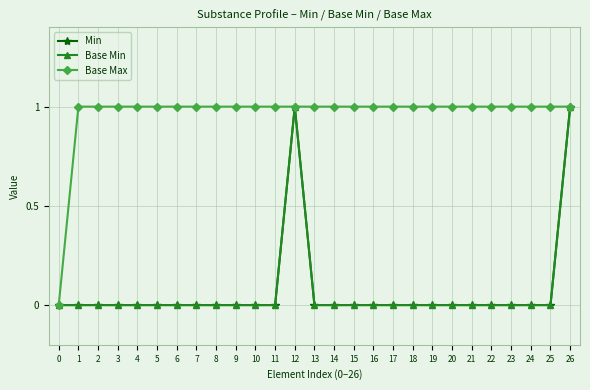

Does the chart have visible grid lines?

Yes